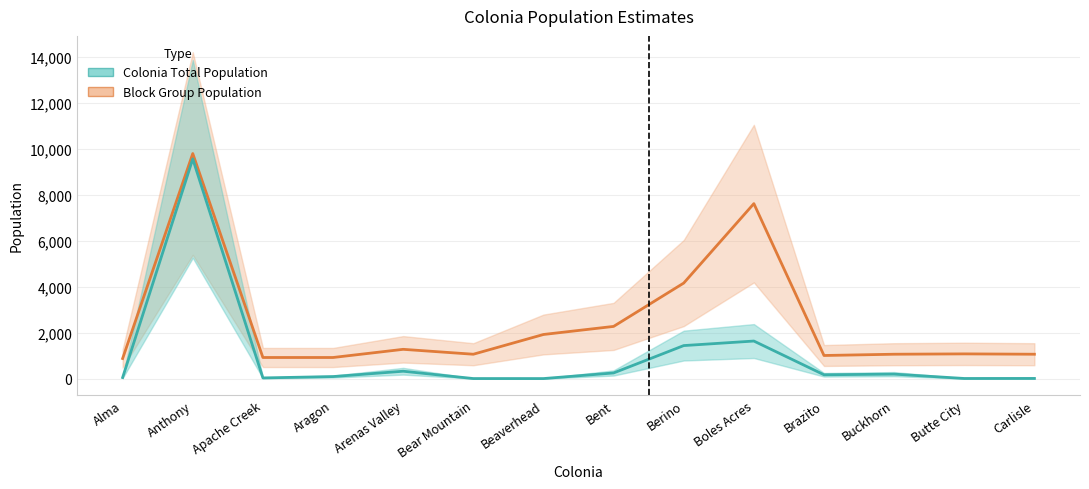

Rank the series by their average value, from lowest to highest.

Colonia Total Population, Block Group Population